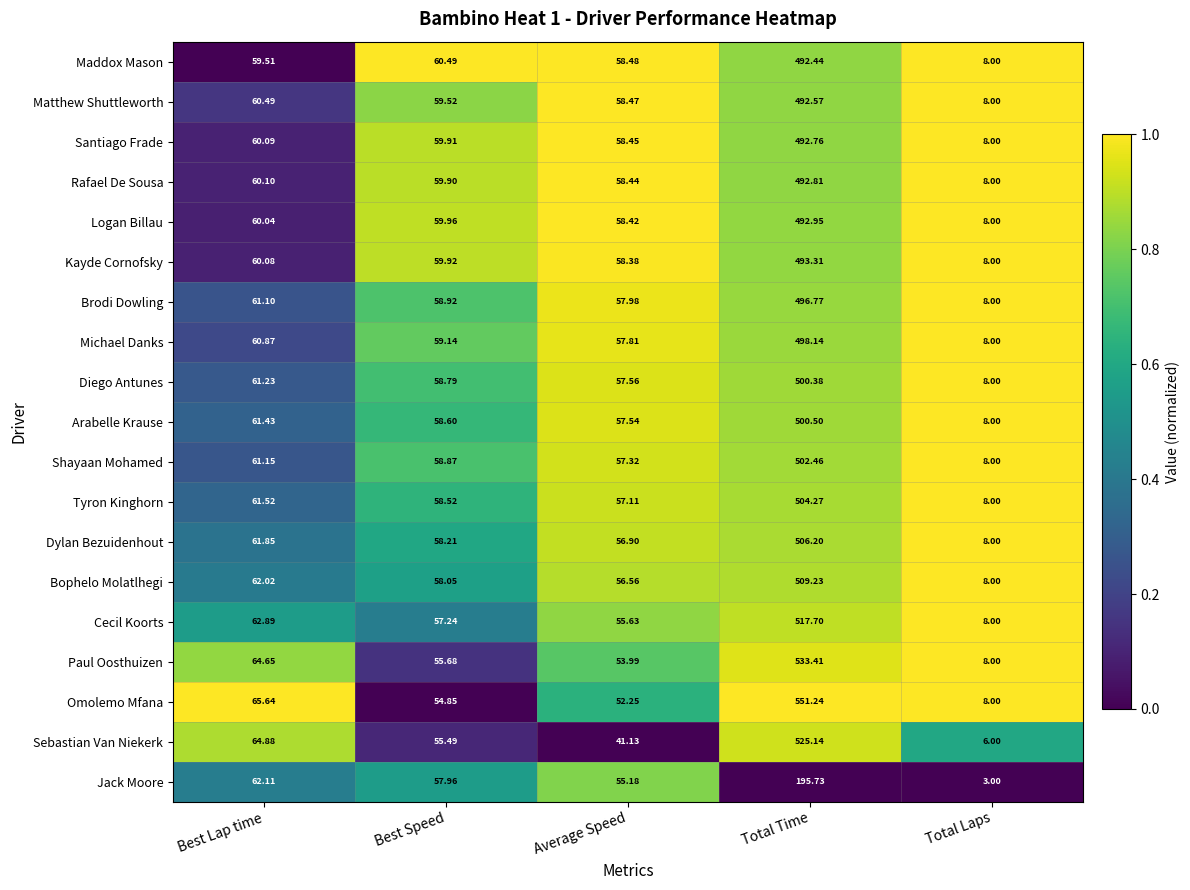

Which category has the lowest value in the Sebastian Van Niekerk series?

Total Laps